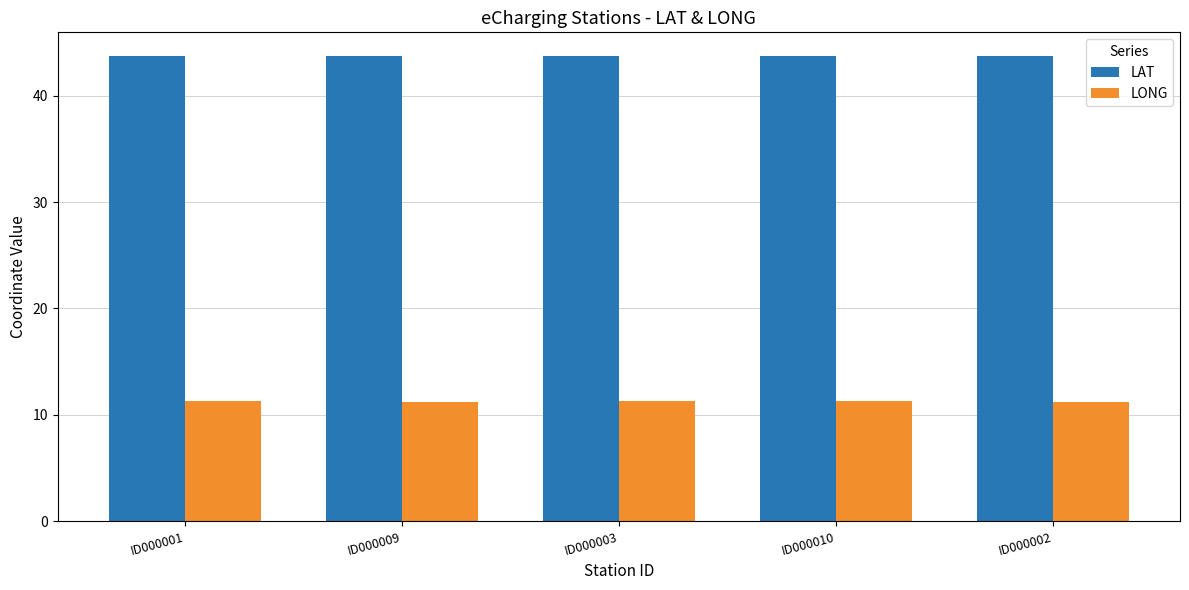

Is the value of LAT at ID000002 greater than the value of LONG at ID000002?

Yes